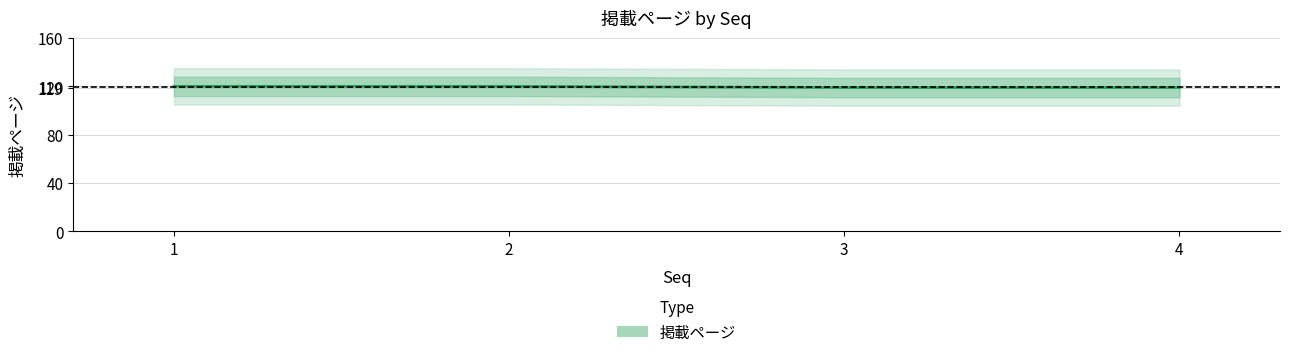

What is the difference between the values at 3 and 1?

1